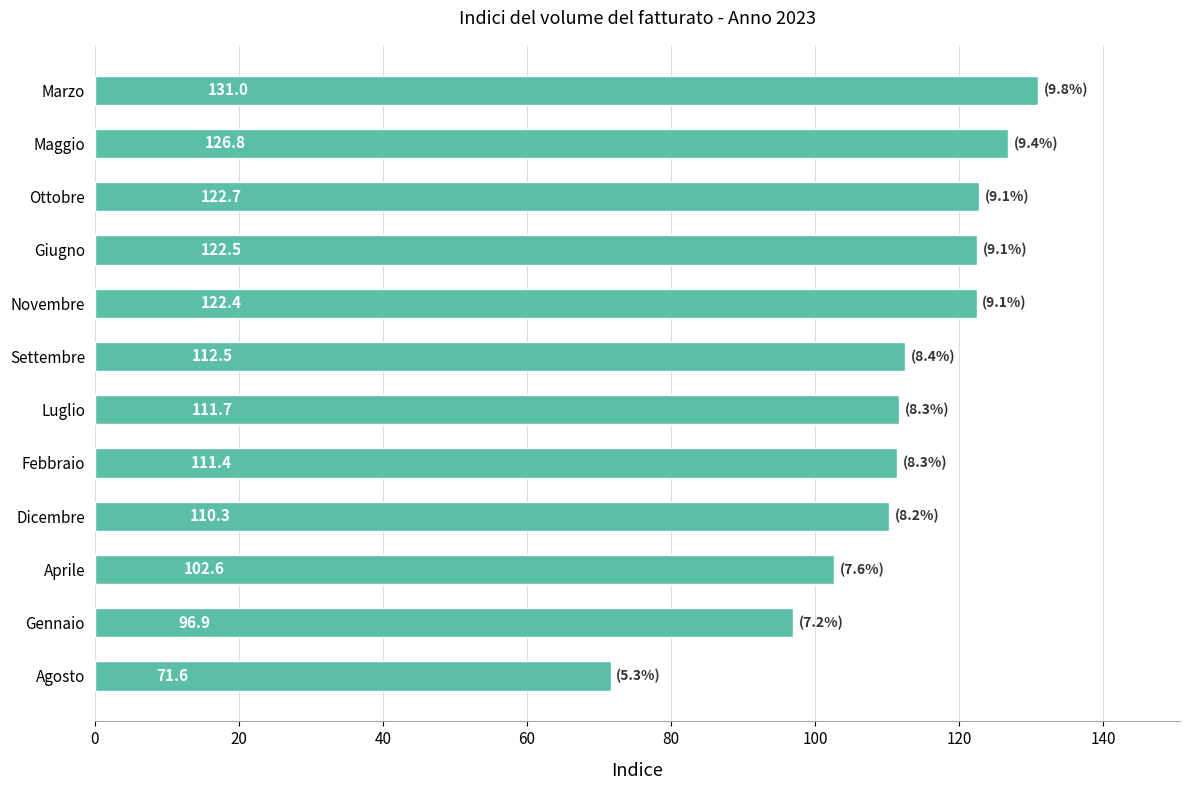

Reading top to bottom, transcribe all the data shown in this chart.

Marzo=131.0	Maggio=126.8	Ottobre=122.7	Giugno=122.5	Novembre=122.4	Settembre=112.5	Luglio=111.7	Febbraio=111.4	Dicembre=110.3	Aprile=102.6	Gennaio=96.9	Agosto=71.6